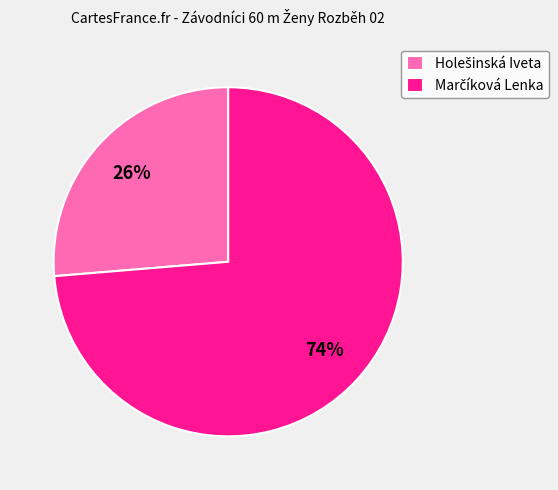

Is there a majority slice in this chart?

Yes